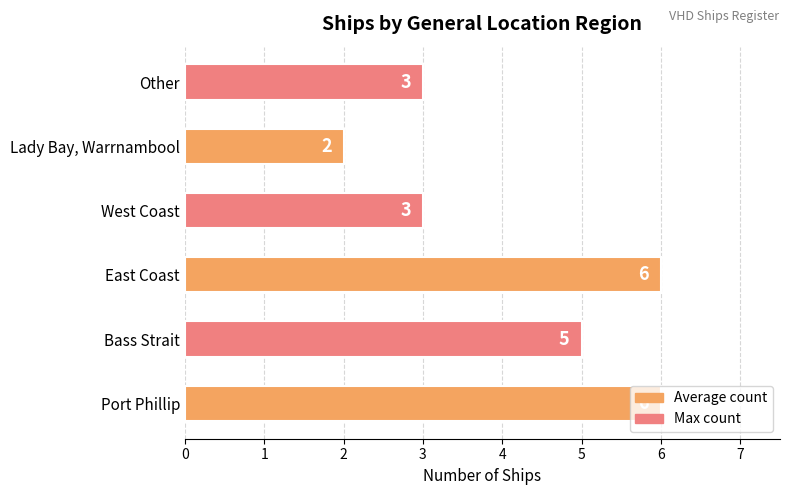

What is the sum of the values at Port Phillip and East Coast?

12